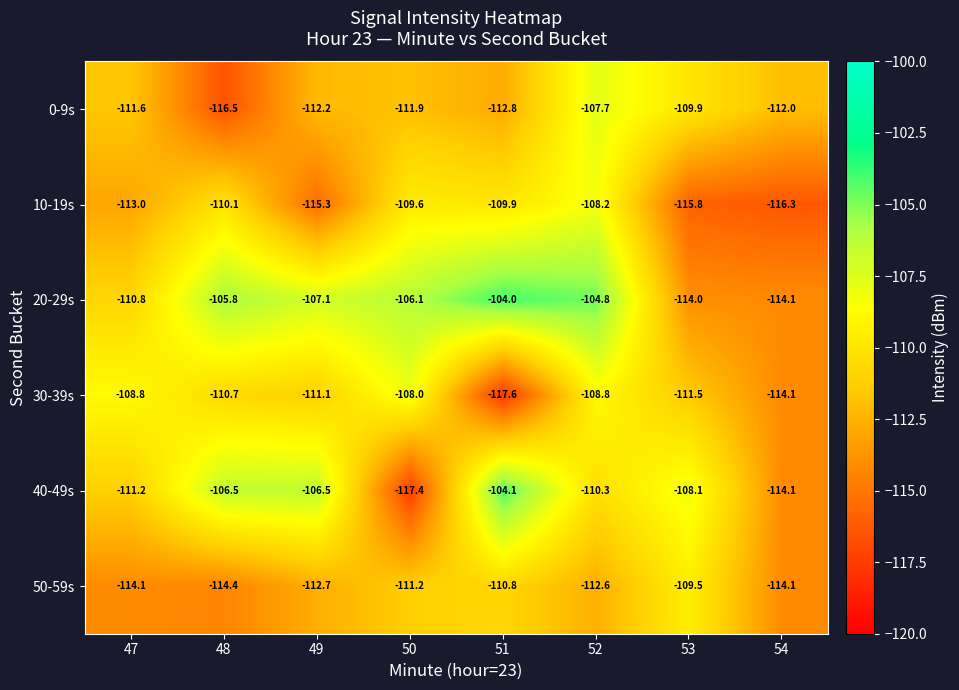

Between 49 and 52, which series saw the biggest shift?

10-19s